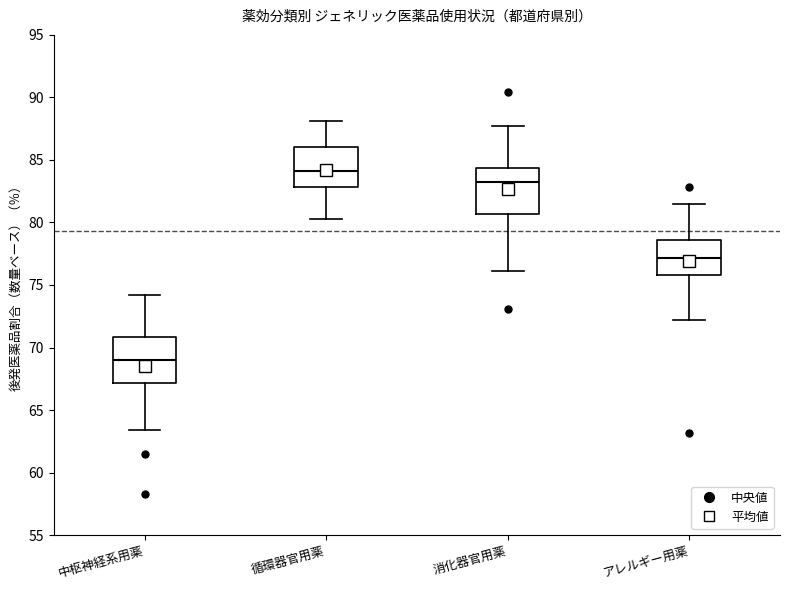

Reading left to right, transcribe this box plot: for each box, give where its median line is, the range the box spans, and where its two whiskers end, as read against the y-axis. The values are not printed on the chart, so give them approximately, as read against the axis.

中枢神経系用薬: median 69.0, box 67.0 to 71.0, whiskers 63.5 to 74.0
循環器官用薬: median 84.0, box 83.0 to 86.0, whiskers 80.5 to 88.0
消化器官用薬: median 83.0, box 80.5 to 84.5, whiskers 76.0 to 87.5
アレルギー用薬: median 77.0, box 76.0 to 78.5, whiskers 72.0 to 81.5